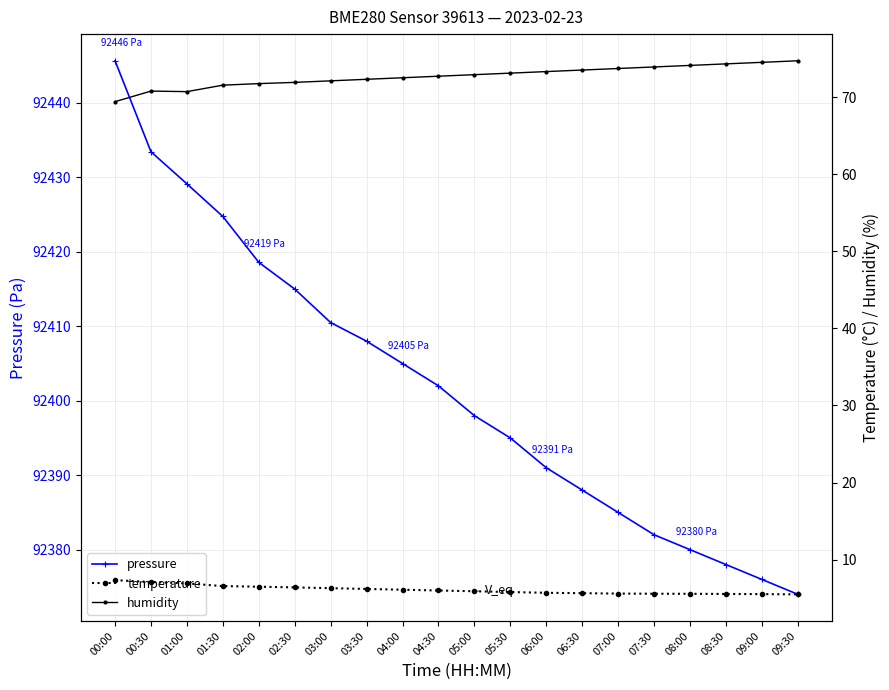

How many values in the pressure series are below 92402?

10